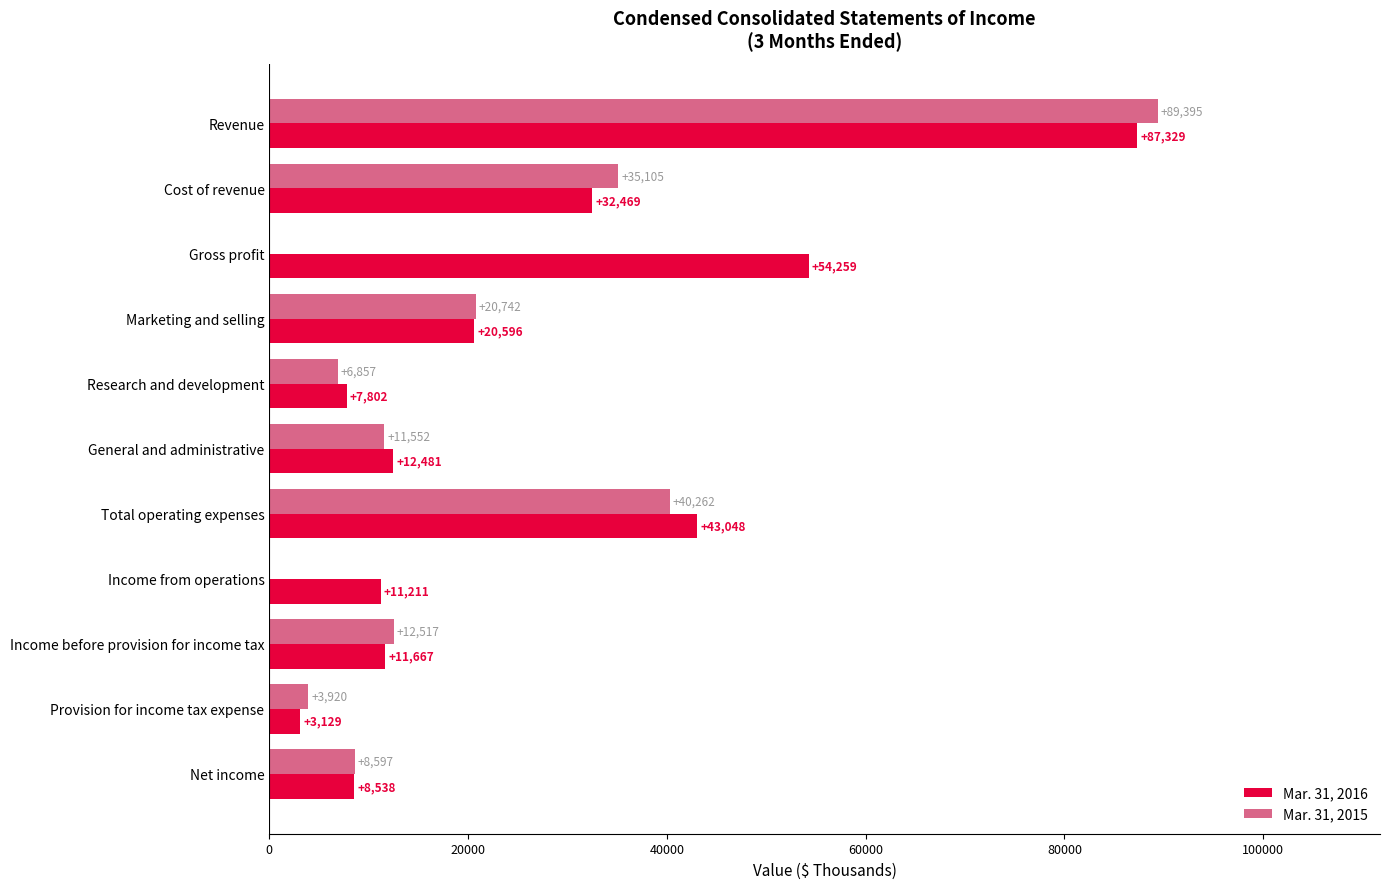

What are all the series names shown in the legend?

Mar. 31, 2016, Mar. 31, 2015